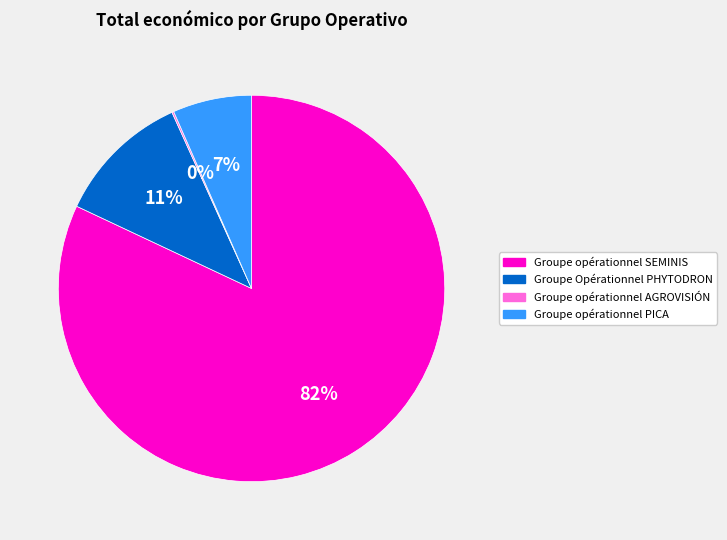

Between Groupe opérationnel PICA and Groupe Opérationnel PHYTODRON, which is larger?

Groupe Opérationnel PHYTODRON